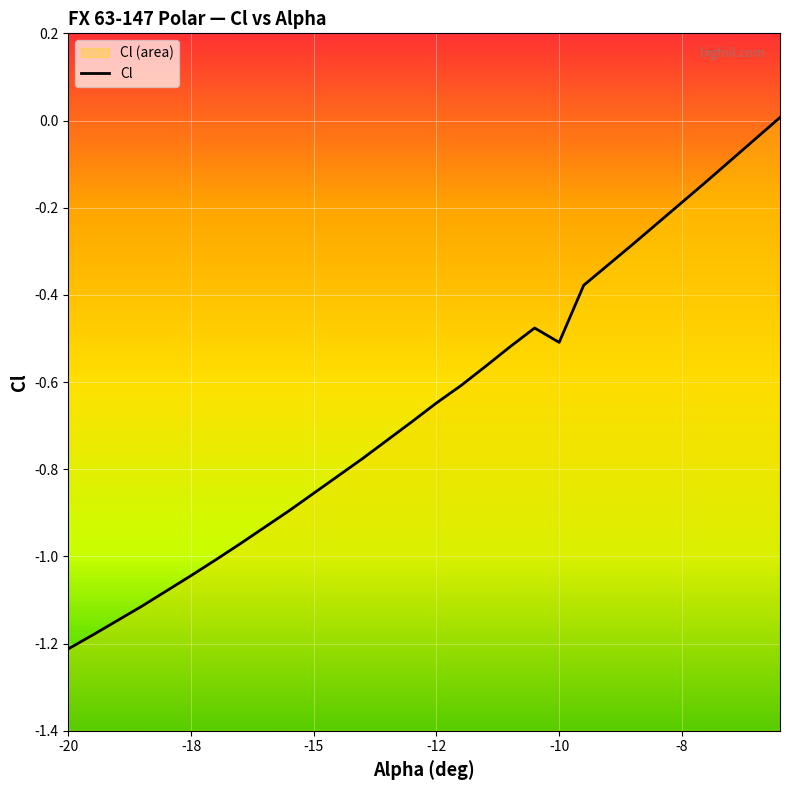

What is the value of the 15th point from the left?

-0.7